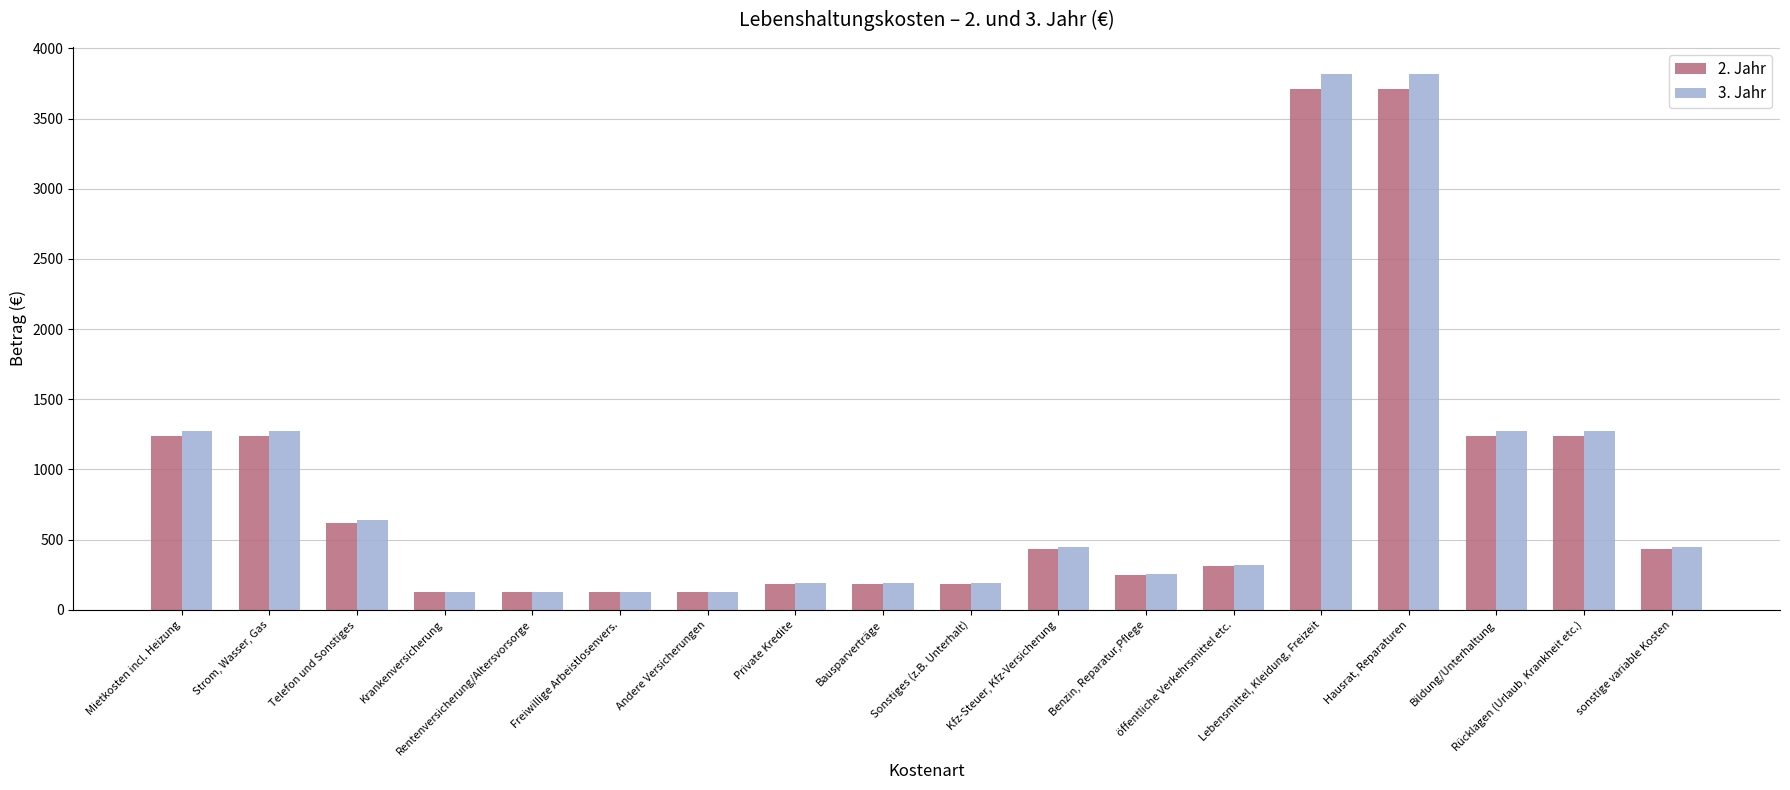

What is the maximum value shown in the chart?

3819.2